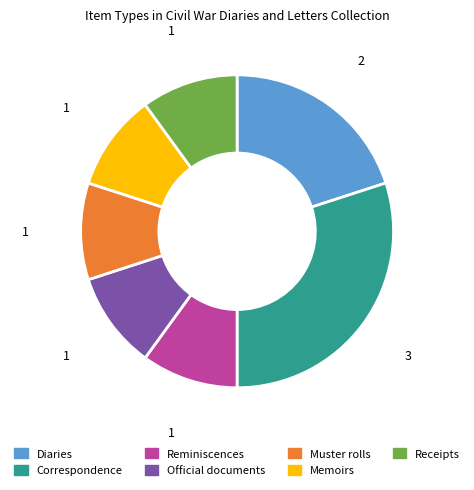

Does any single category account for the majority?

No